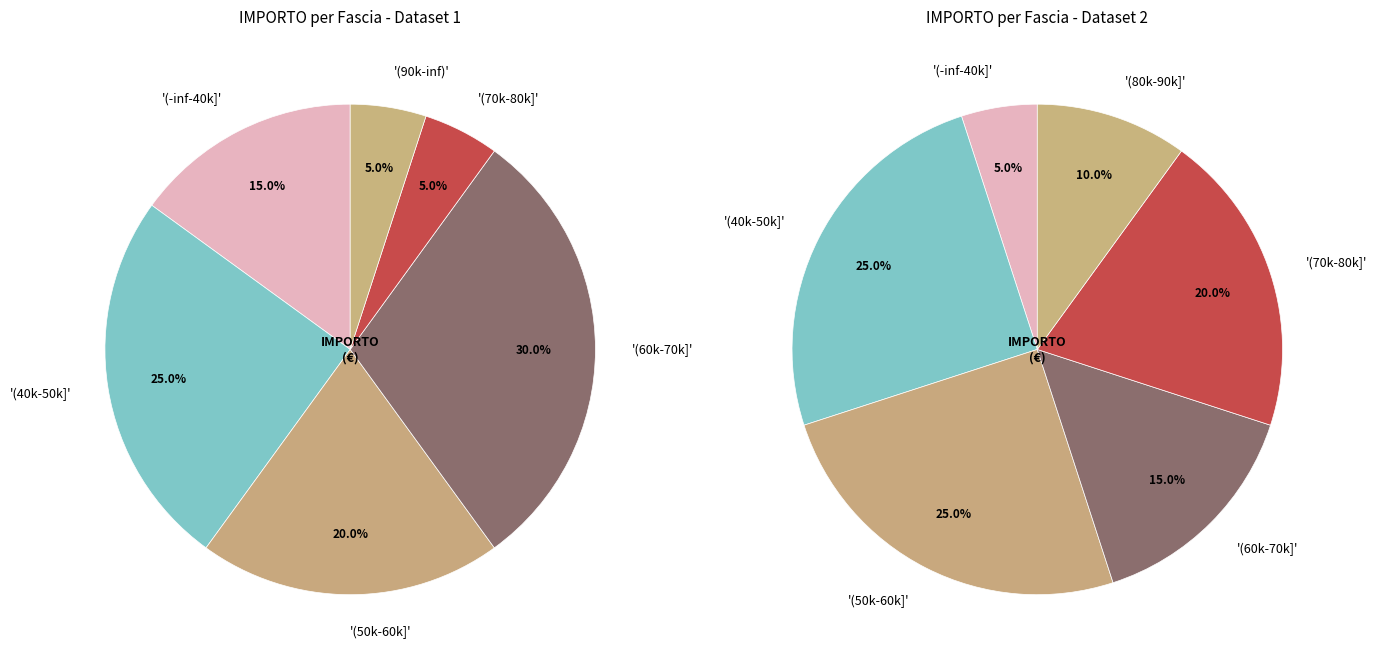

The 14 slice represents 1% of the pie. True or false?

False